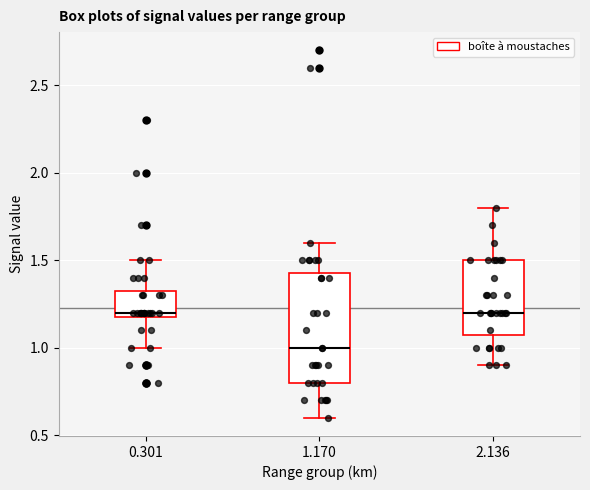

Reading left to right, transcribe this box plot: for each box, give where its median line is, the range the box spans, and where its two whiskers end, as read against the y-axis. The values are not printed on the chart, so give them approximately, as read against the axis.

0.301: median 1.20 (just above the box's lower edge), box 1.20 to 1.35, whiskers 1.00 to 1.50
1.170: median 1.00, box 0.80 to 1.45, whiskers 0.60 to 1.60
2.136: median 1.20, box 1.10 to 1.50, whiskers 0.90 to 1.80